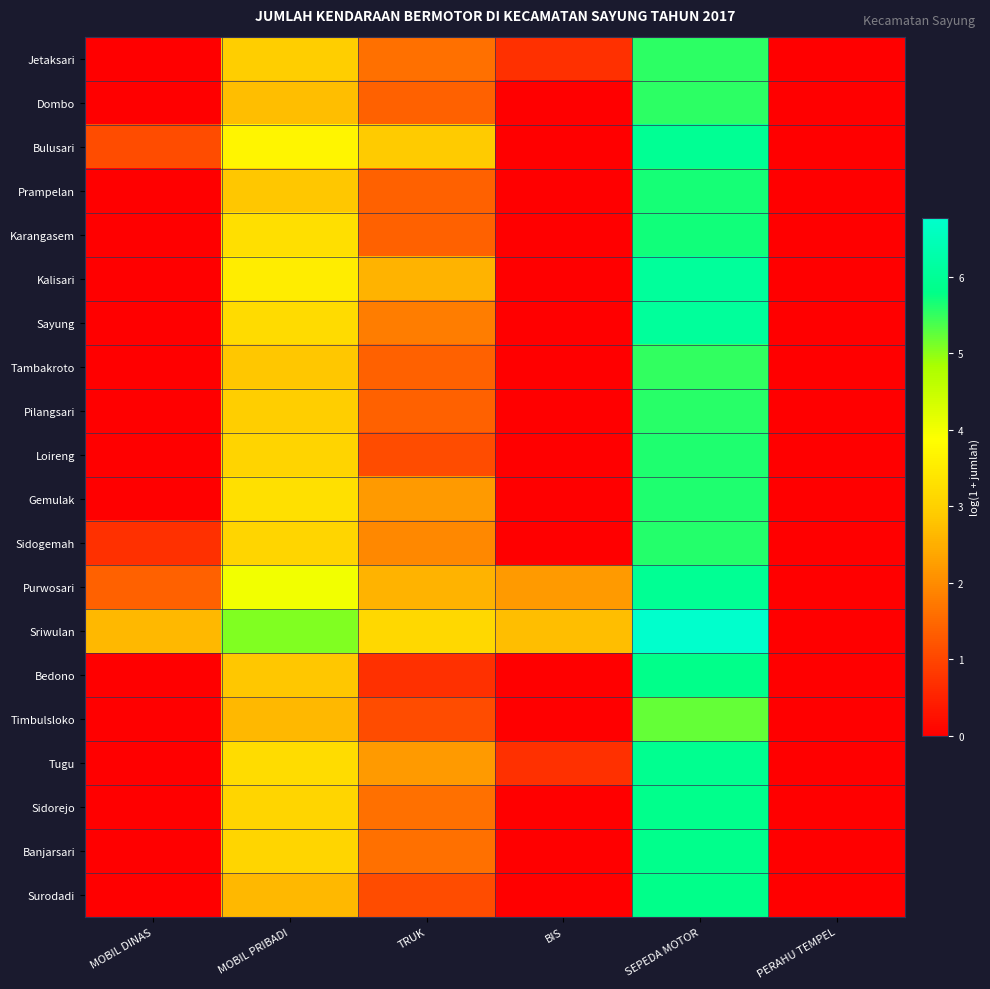

Which series has the widest spread of values?

Sriwulan